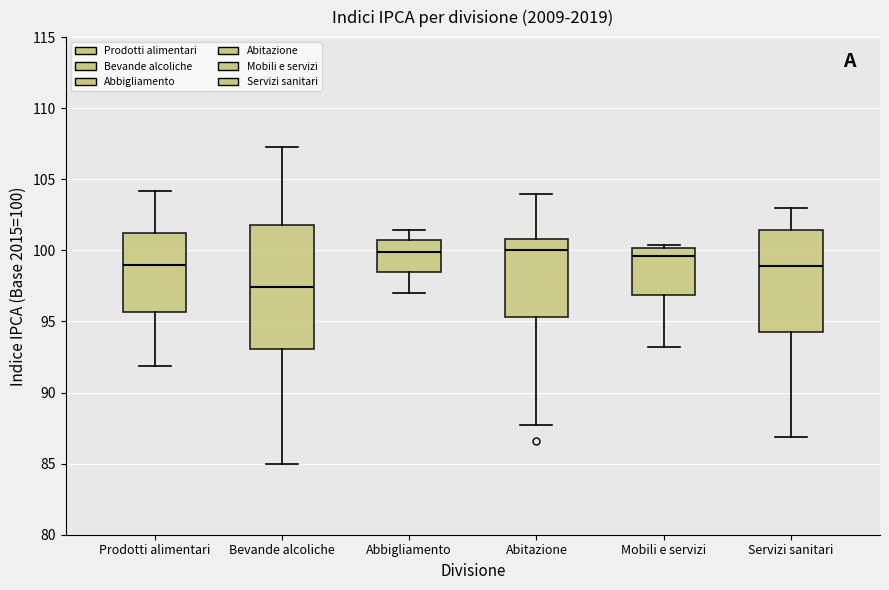

Where does the median line of the box for Abitazione sit on the y-axis? The values are not printed on the chart, so give them approximately, as read against the axis.

100.0